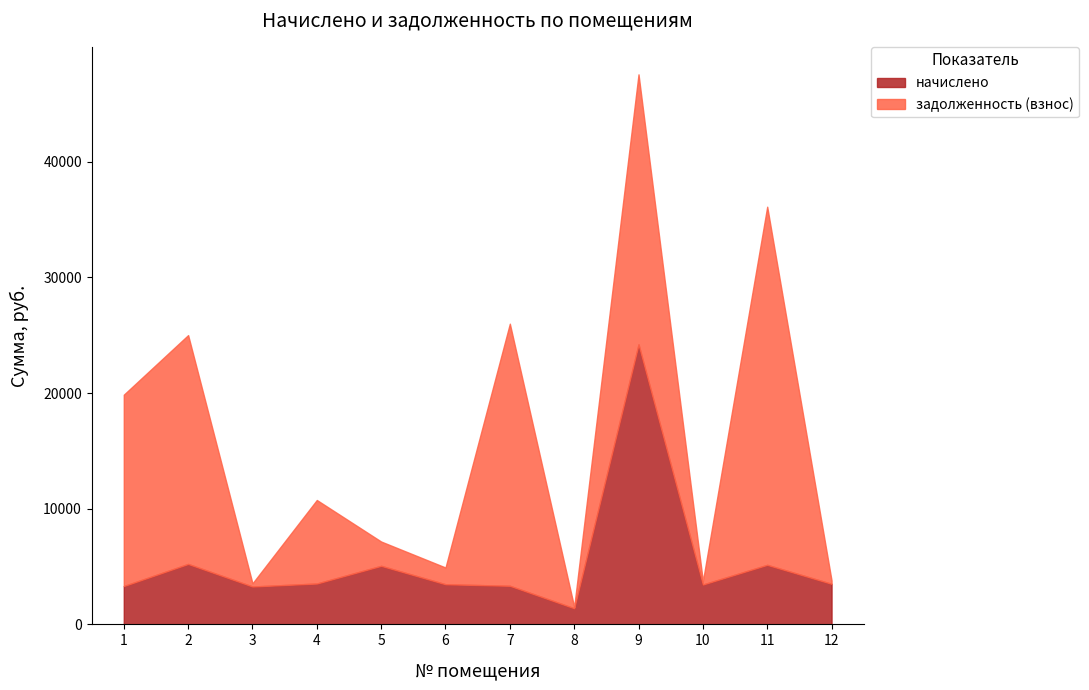

In задолженность (взнос), how many points are higher than both neighbors (excluding endpoints)?

5